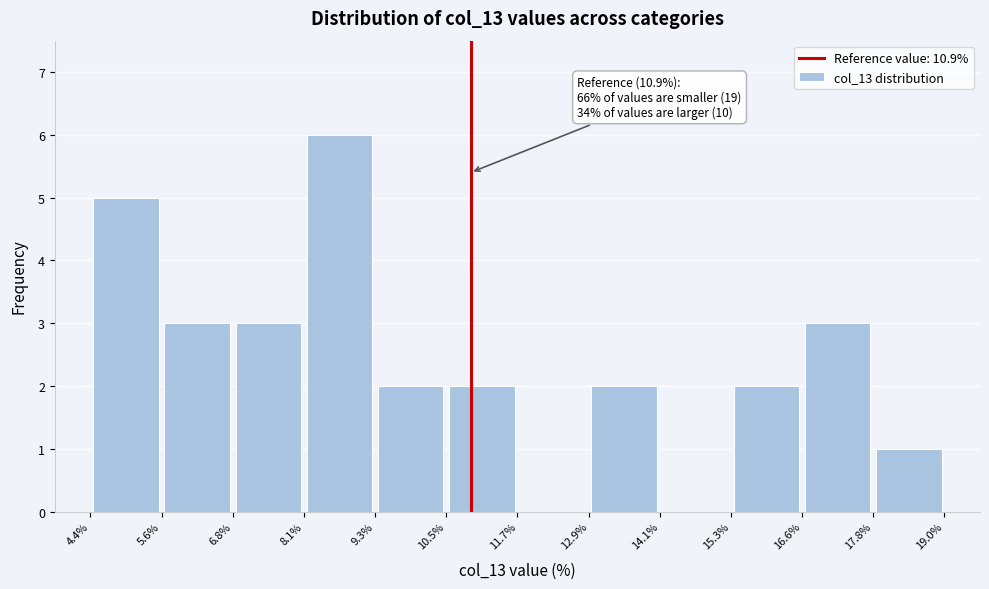

Which range on the x-axis has the tallest bar?

8.1% to 9.3%